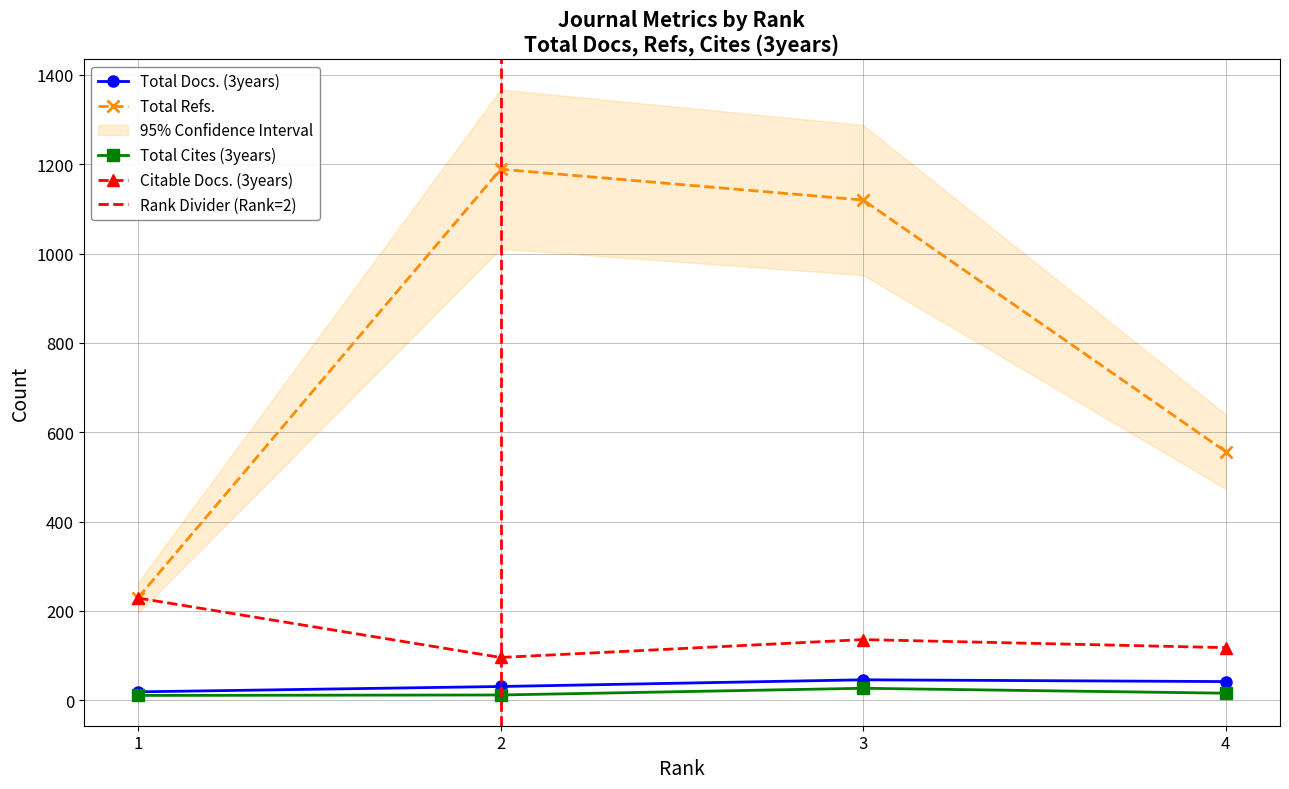

What is the difference between the highest and lowest values at 2?

1177